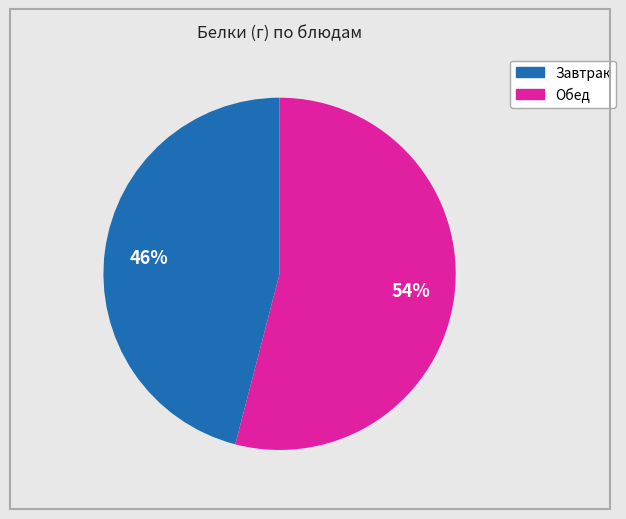

Count the number of slices in the pie.

2